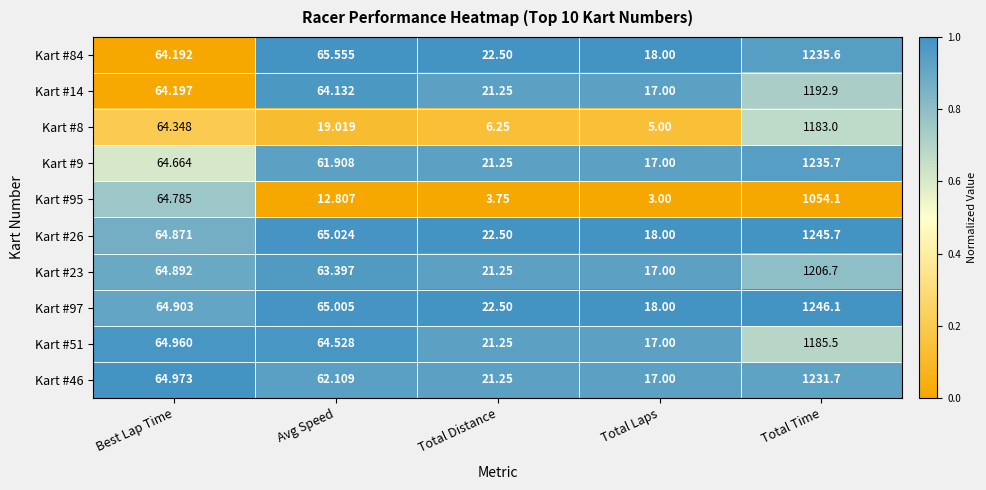

At which category is the sum across all series the highest?

Total Time